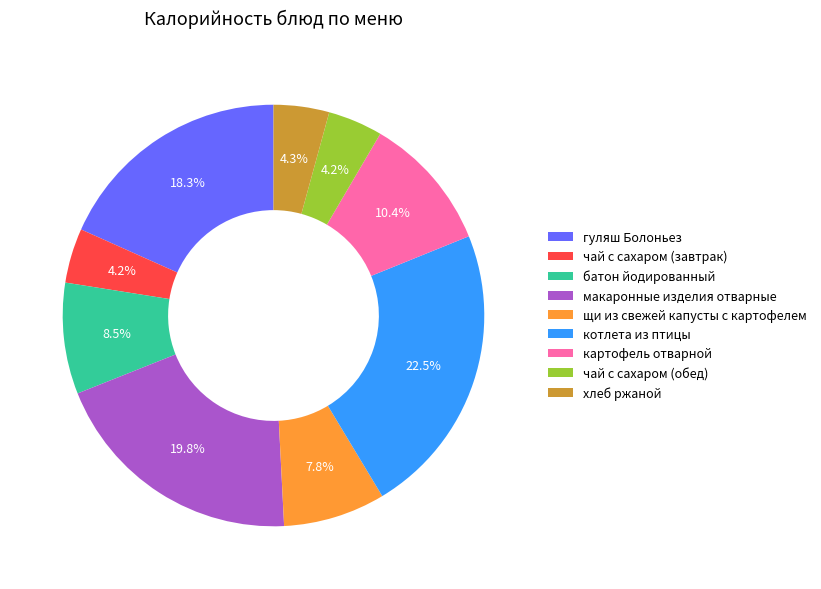

What is the largest slice in the pie chart?

котлета из птицы